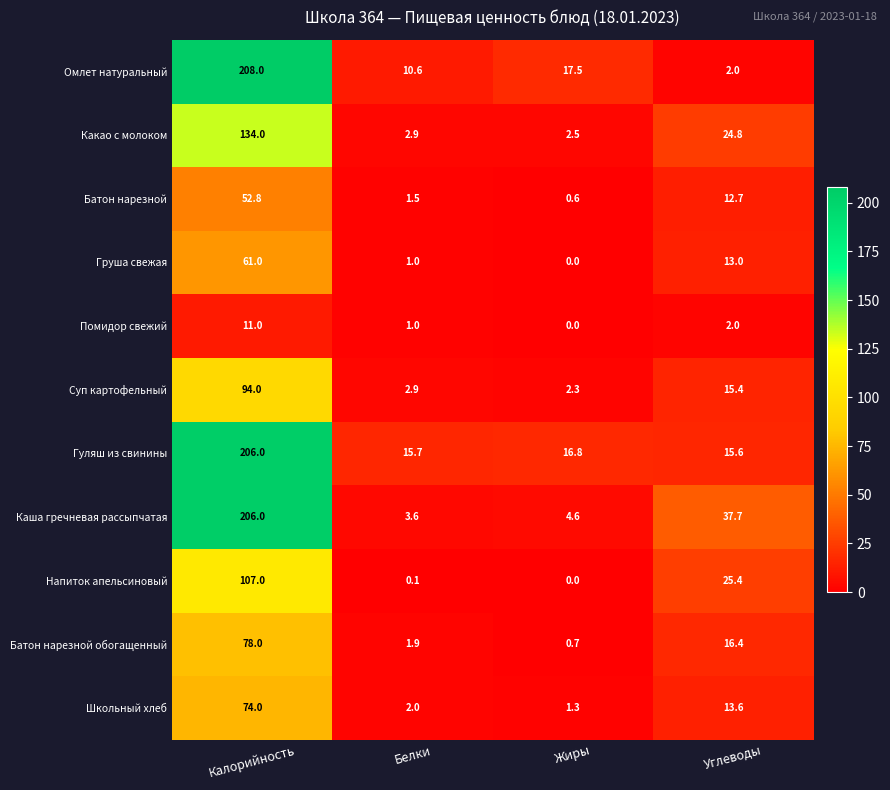

Where does the Батон нарезной series first go above 12?

Калорийность